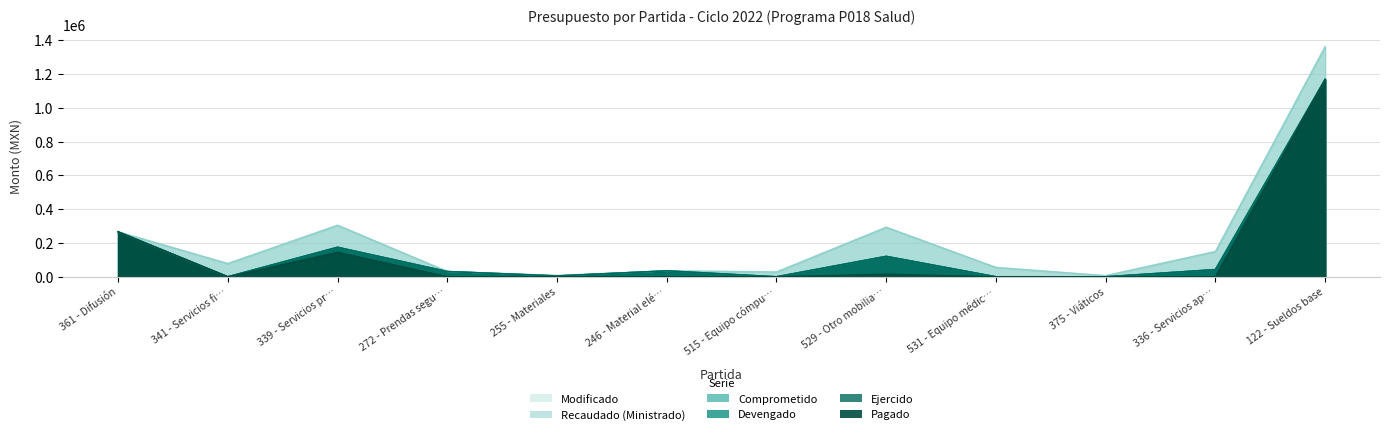

What is the spread (max minus min) of values at 339 - Servicios pr…?

160266.8